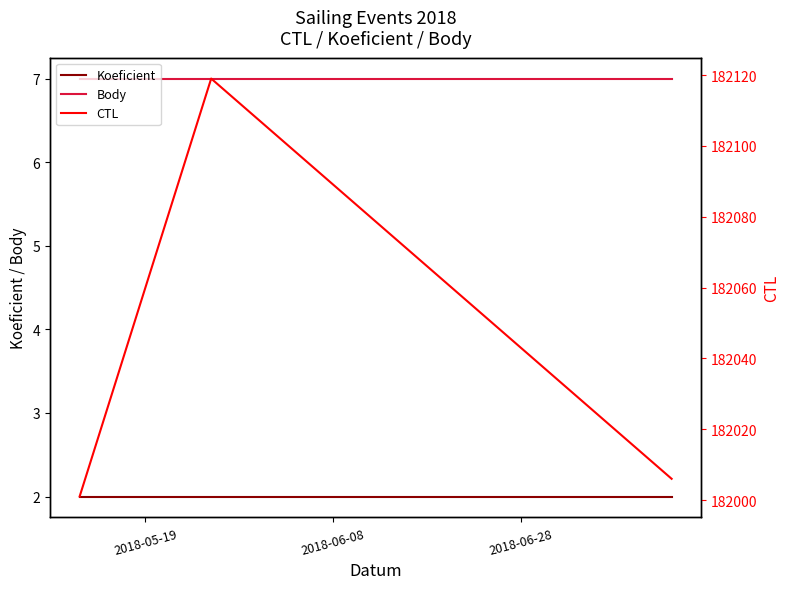

What is the highest value of the Body series?

7